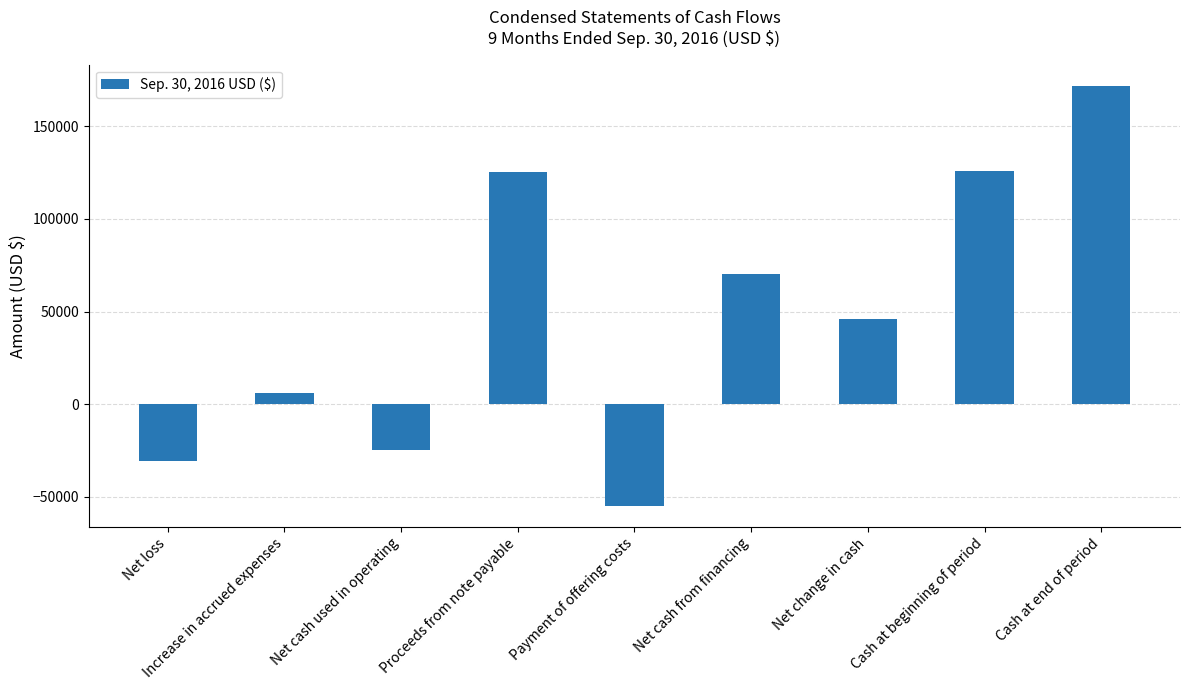

What is the value of the 7th bar from the left?

45772